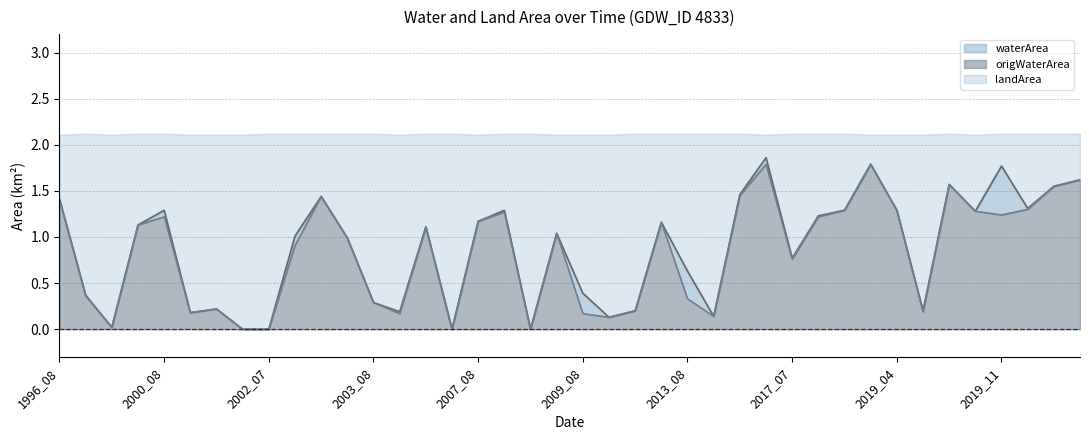

What is the total value across all series at 2019_11?

2.1